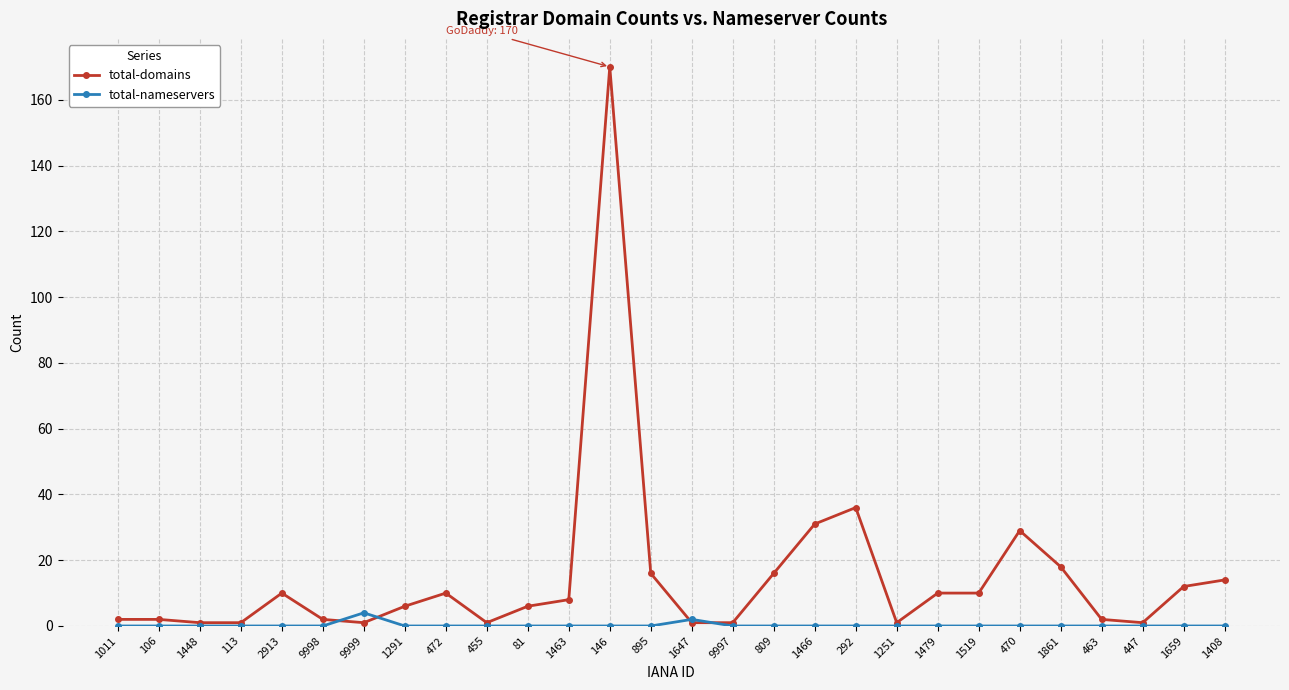

What is the sum of the total-domains values at 1861 and 455?

19